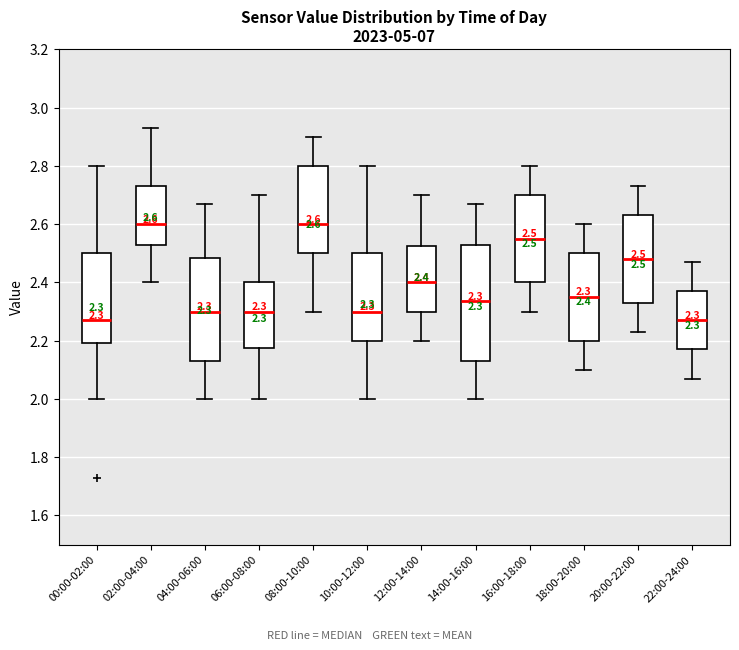

Which box is the tallest, from its lower edge to its upper edge?

14:00-16:00